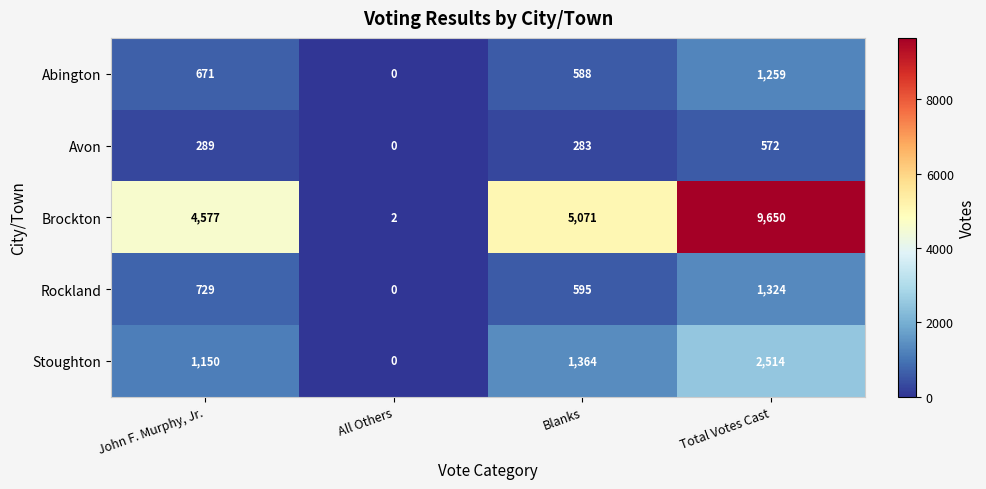

What is the sum of the Abington values at Total Votes Cast and John F. Murphy, Jr.?

1930